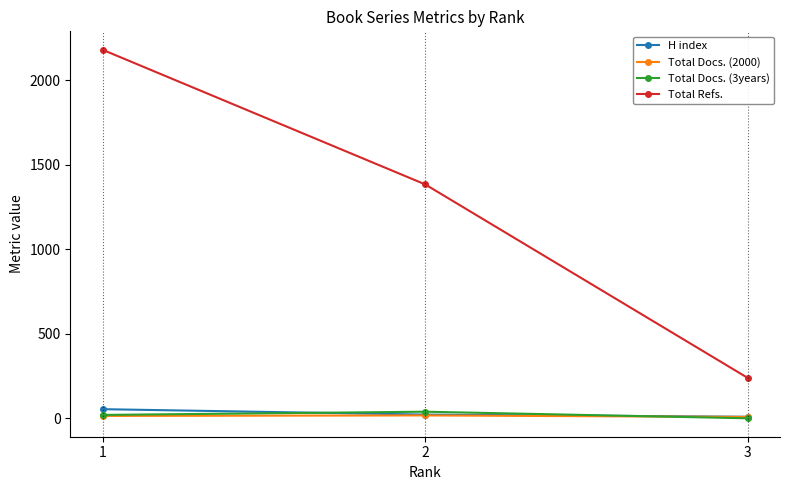

What is the maximum value shown in the chart?

2182